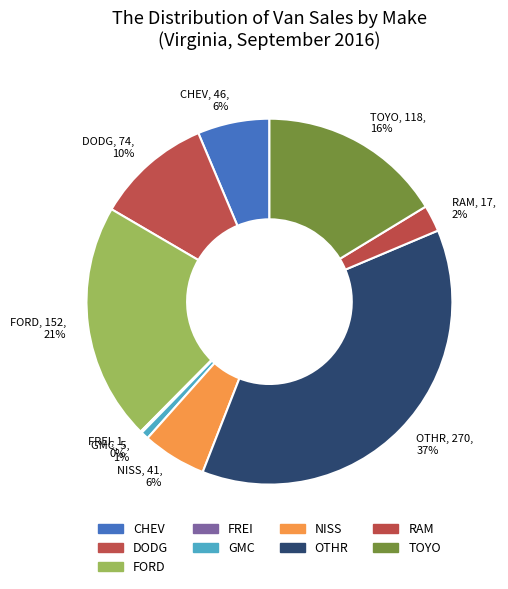

Combined, do TOYO and RAM account for over 50%?

No